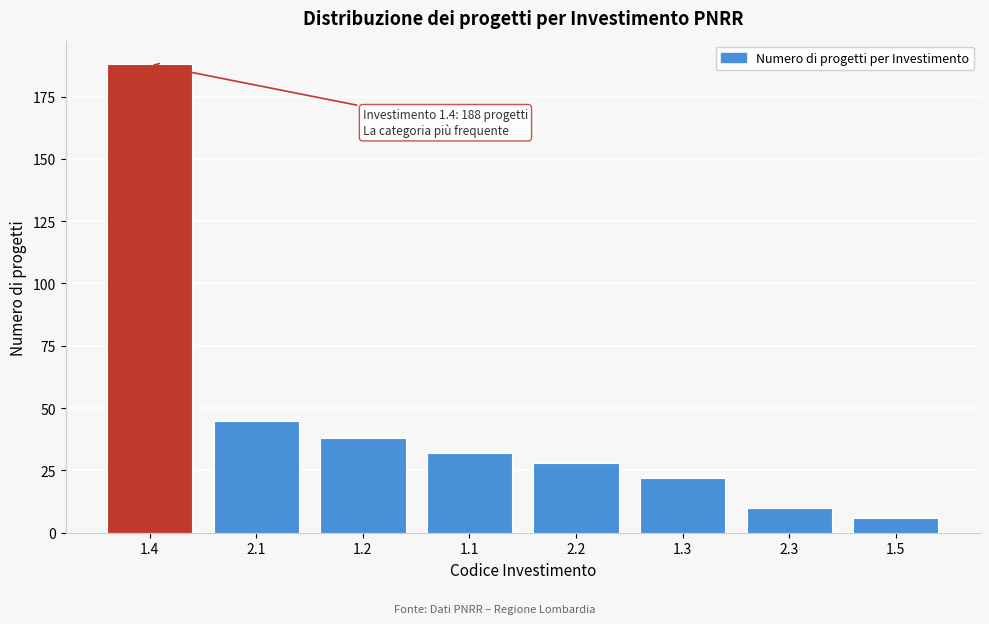

Reading right to left, list all the values displayed in this chart.

6	10	22	28	32	38	45	188